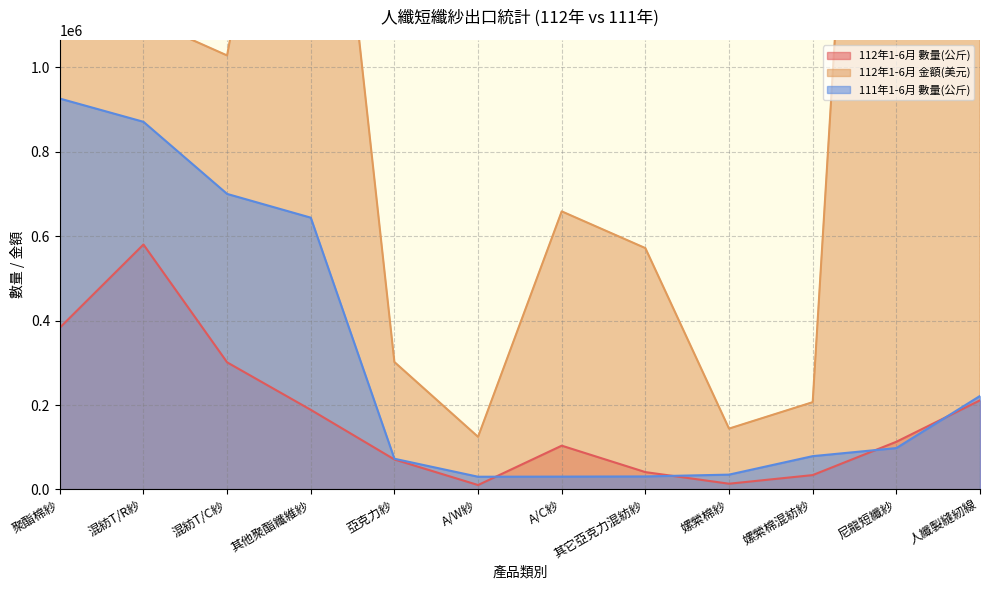

What are all the series names shown in the legend?

112年1-6月 數量(公斤), 112年1-6月 金額(美元), 111年1-6月 數量(公斤)